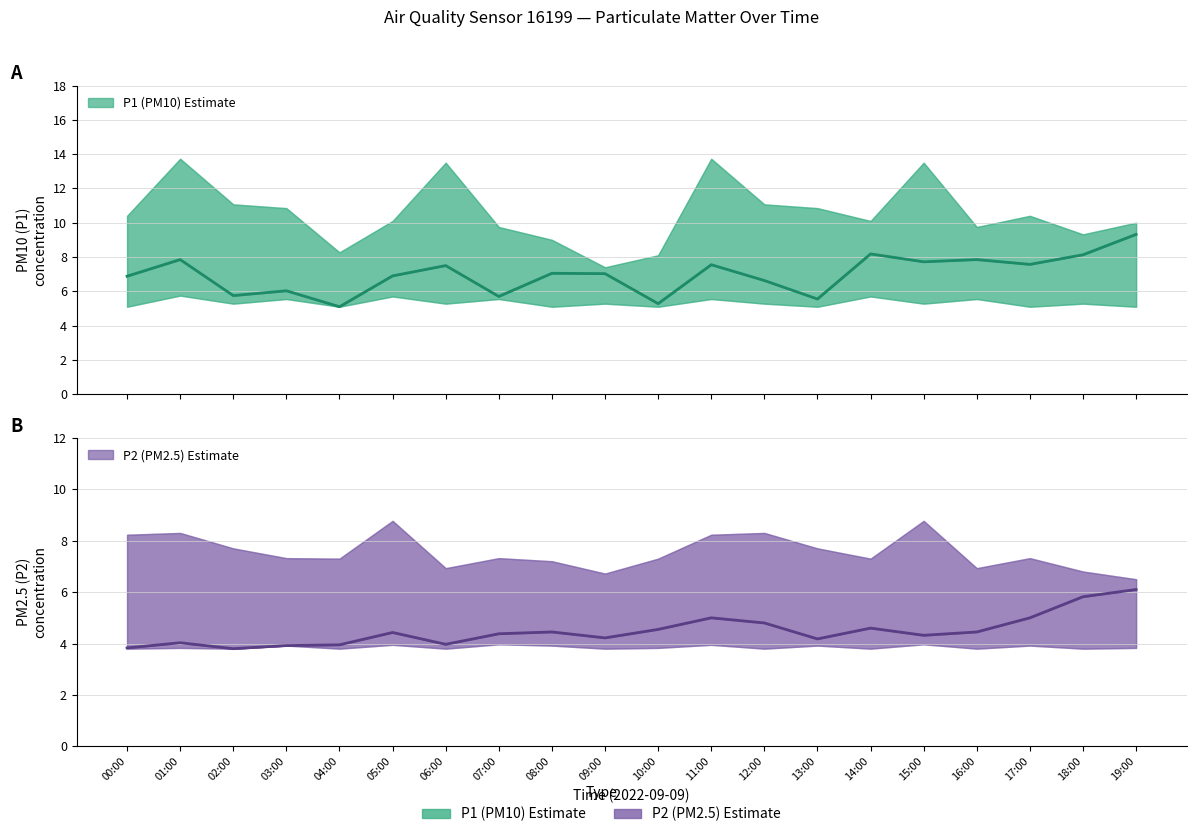

Reading left to right, list all the values displayed in this chart.

P1 (PM10) Estimate: 6.9	7.8	5.8	6.0	5.1	6.9	7.5	5.7	7.0	7.0	5.3	7.5	6.6	5.5	8.2	7.7	7.8	7.6	8.1	9.3
P2 (PM2.5) Estimate: 3.8	4.0	3.8	3.9	4.0	4.4	4.0	4.4	4.5	4.2	4.5	5.0	4.8	4.2	4.6	4.3	4.5	5.0	5.8	6.1